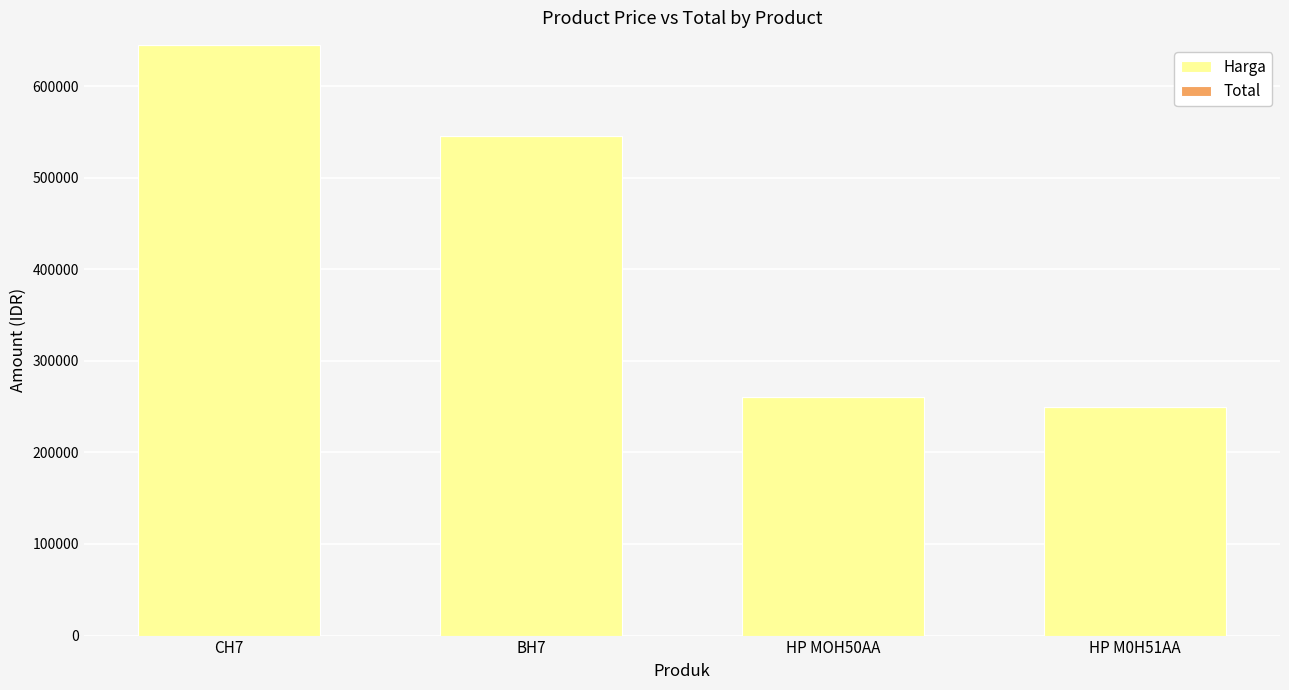

What is the label of the 1st bar from the right?

HP M0H51AA